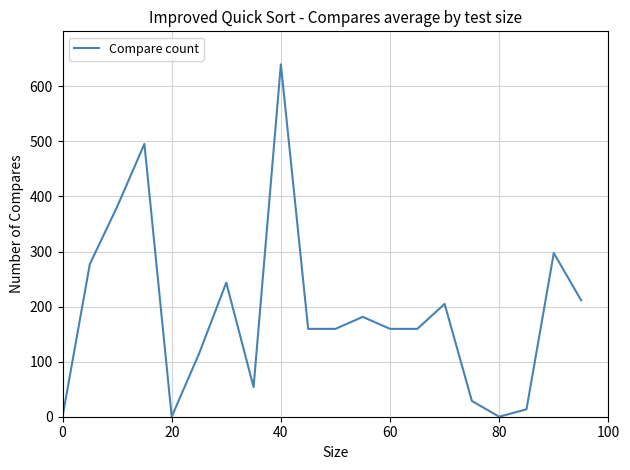

What is the maximum value shown in the chart?

640.0